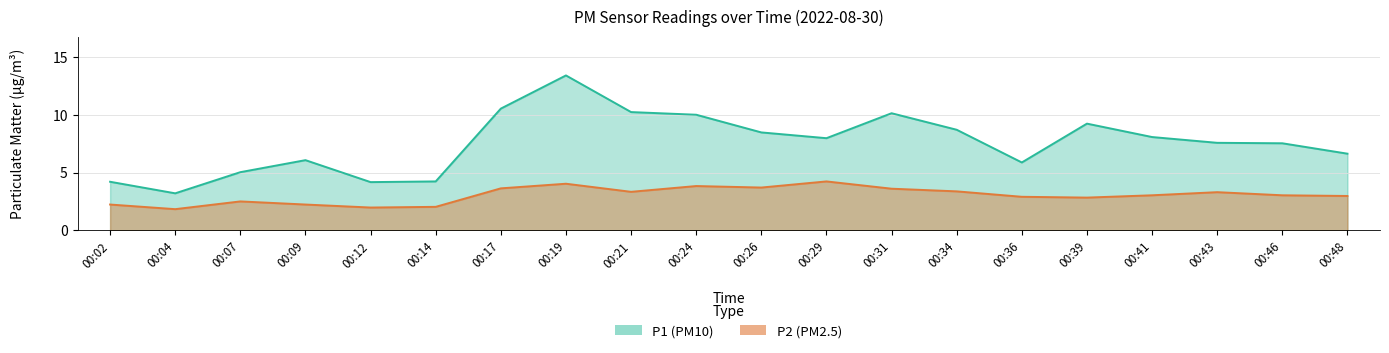

Which series has the largest total across all categories?

P1